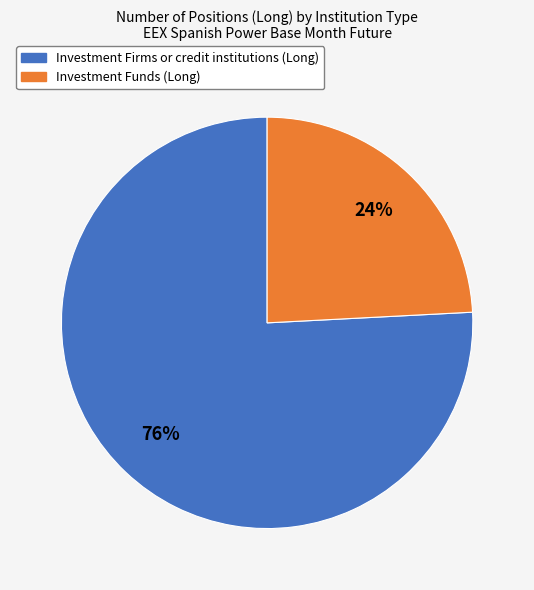

Does any single category account for the majority?

Yes